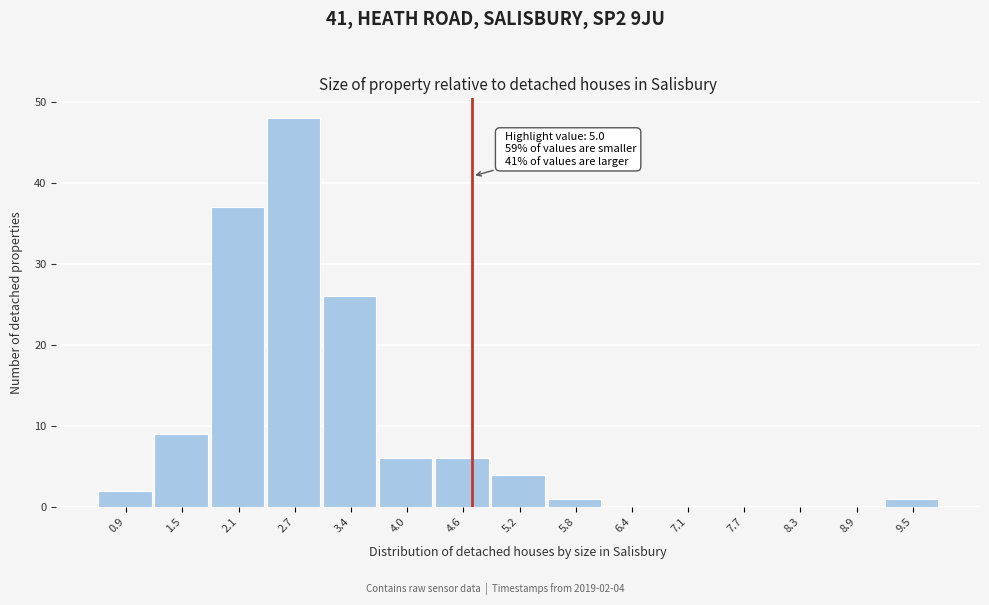

Reading left to right, transcribe all the data shown in this chart.

0.9=2	1.5=9	2.1=37	2.7=48	3.4=26	4.0=6	4.6=6	5.2=4	5.8=1	6.4=0	7.1=0	7.7=0	8.3=0	8.9=0	9.5=1